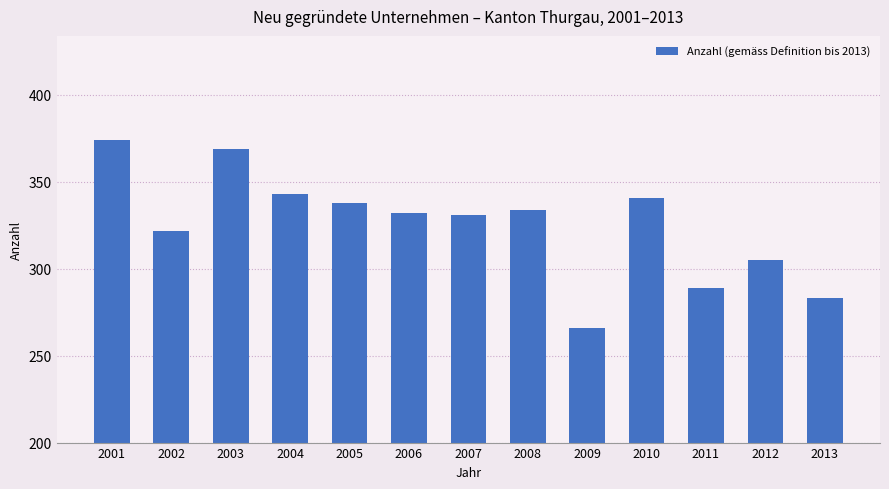

Reading left to right, list all the values displayed in this chart.

374	322	369	343	338	332	331	334	266	341	289	305	283